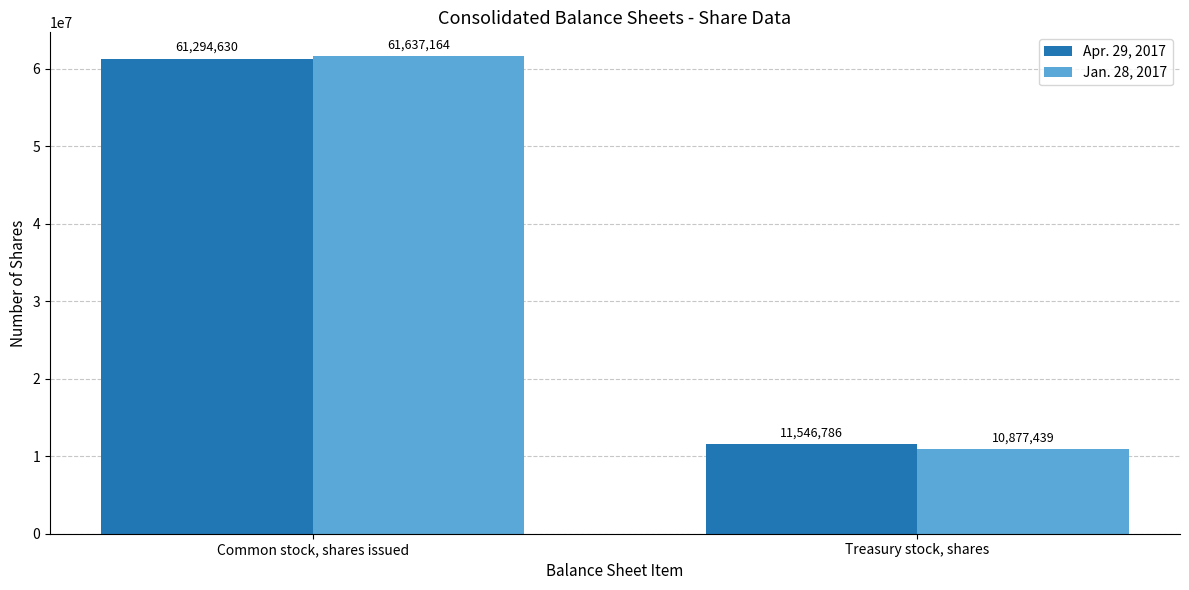

Read the Apr. 29, 2017 value at Common stock, shares issued.

61294630